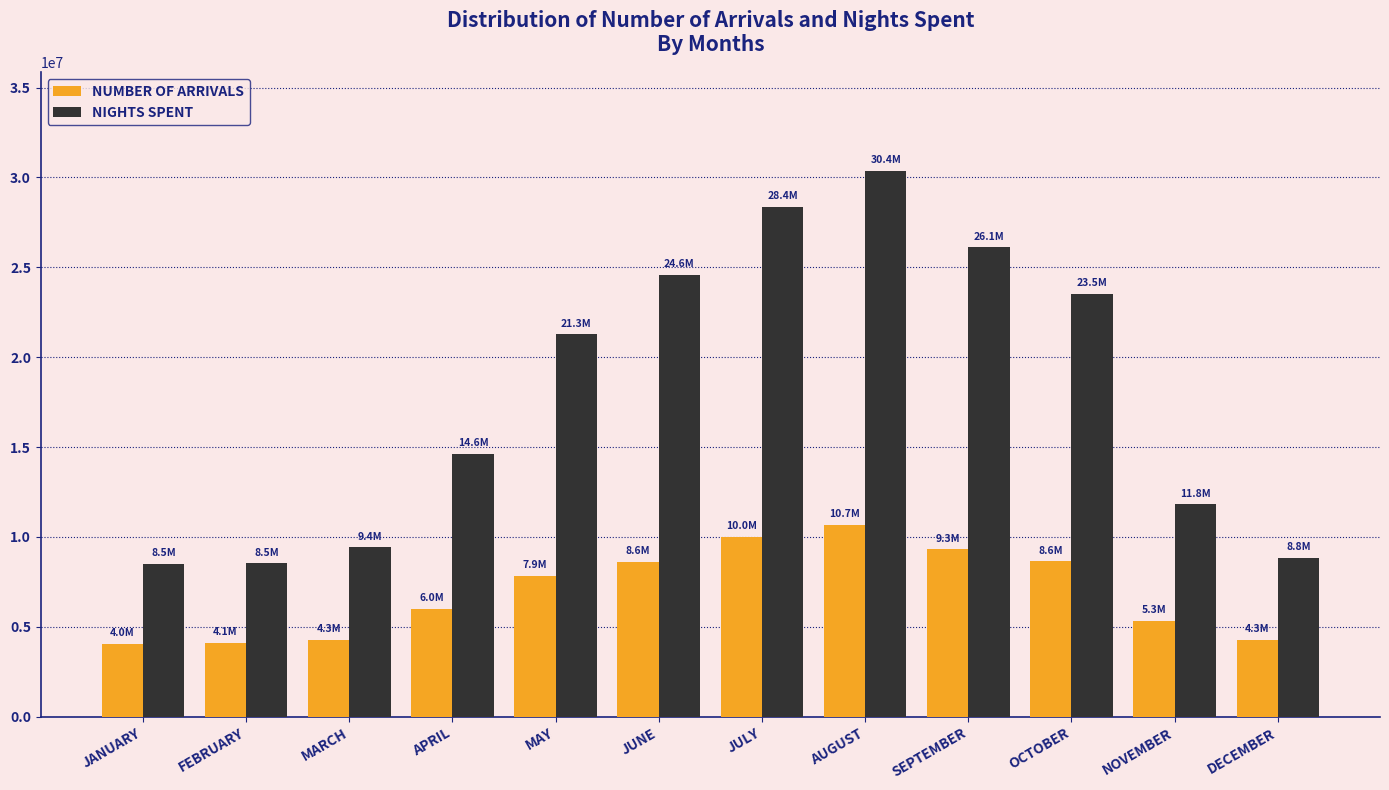

Which category has the highest value across all series?

AUGUST